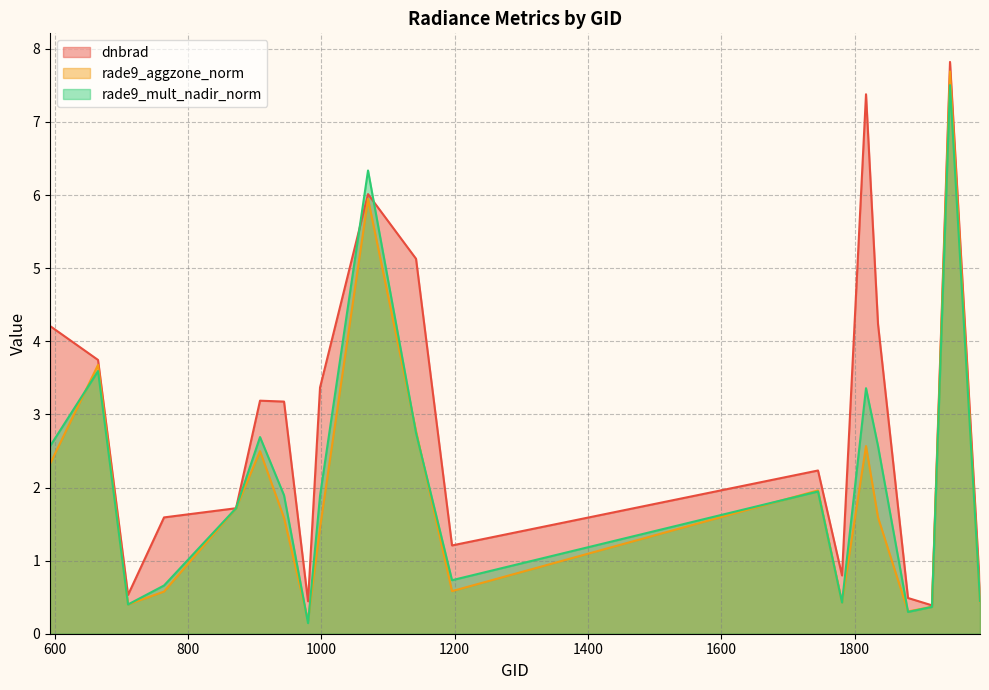

Reading right to left, transcribe all the data shown in this chart.

dnbrad: 1988=0.6	1943=7.8	1916=0.4	1880=0.5	1835=4.2	1817=7.4	1781=0.8	1745=2.2	1196=1.2	1142=5.1	1070=6.0	998=3.4	980=0.4	944=3.2	908=3.2	872=1.7	764=1.6	710=0.5	665=3.7	593=4.2
rade9_aggzone_norm: 1988=0.4	1943=7.7	1916=0.4	1880=0.3	1835=1.6	1817=2.6	1781=0.4	1745=2.0	1196=0.6	1142=2.8	1070=5.9	998=1.4	980=0.2	944=1.6	908=2.5	872=1.7	764=0.6	710=0.4	665=3.7	593=2.3
rade9_mult_nadir_norm: 1988=0.4	1943=7.5	1916=0.4	1880=0.3	1835=2.6	1817=3.4	1781=0.4	1745=1.9	1196=0.7	1142=2.7	1070=6.3	998=1.9	980=0.1	944=1.9	908=2.7	872=1.7	764=0.7	710=0.4	665=3.6	593=2.6